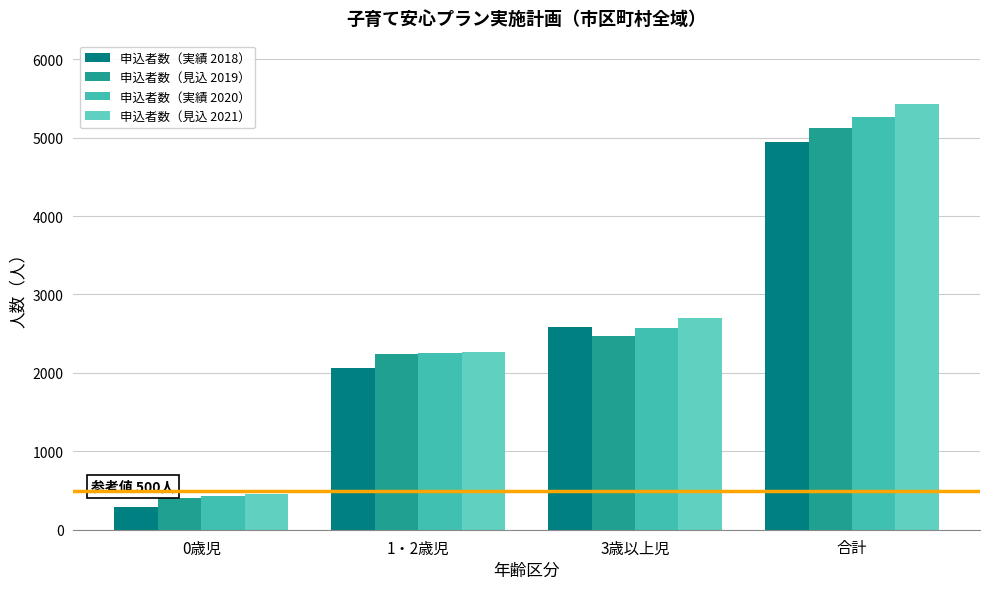

Is it true that 申込者数（実績 2018） equals 2589 at 3歳以上児?

True